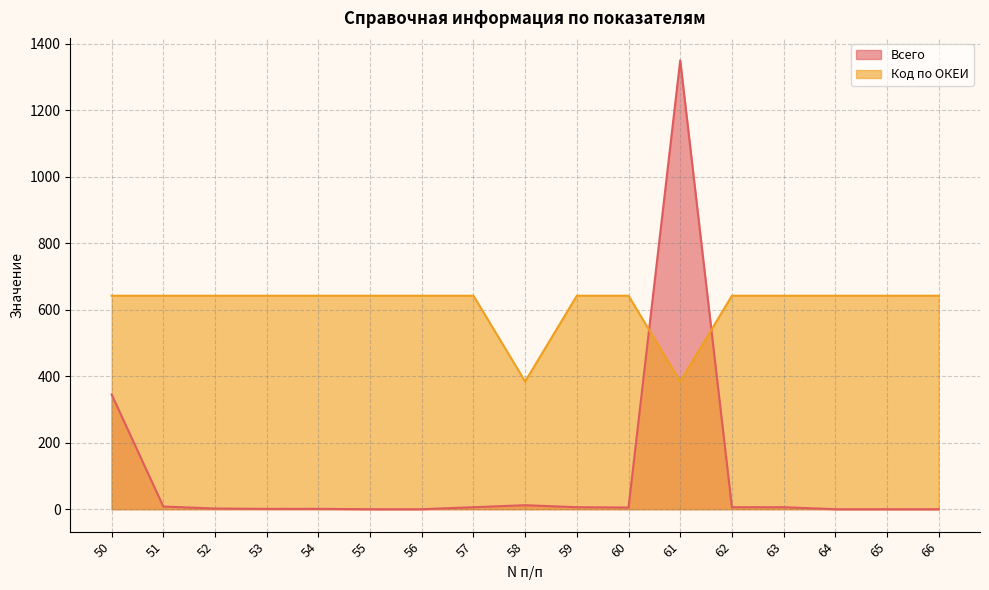

How many data points in Всего are less than 5?

8